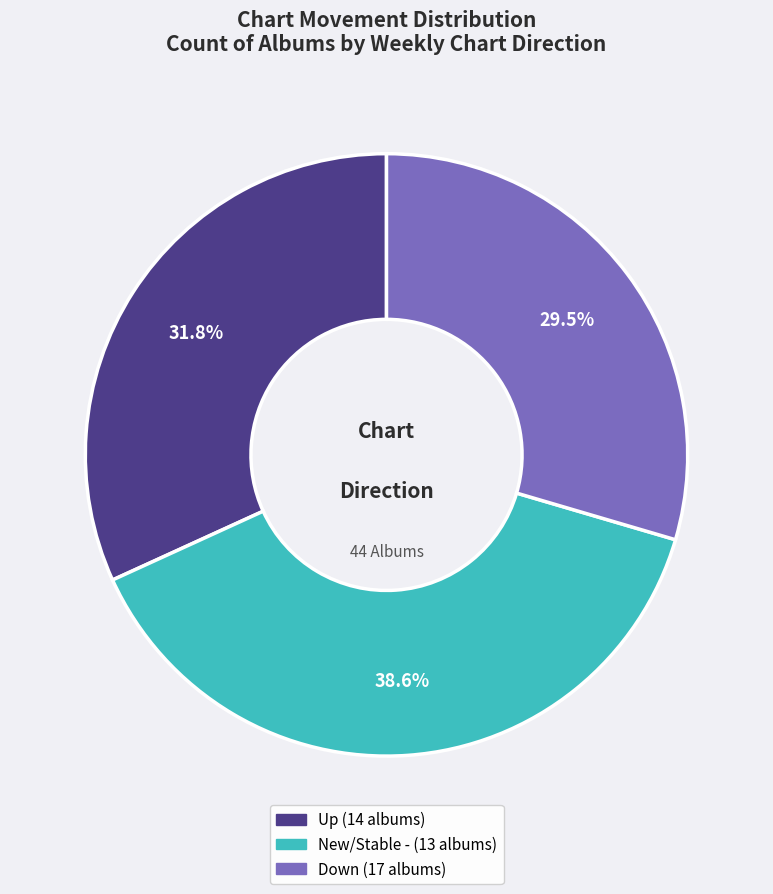

Is there a majority slice in this chart?

No